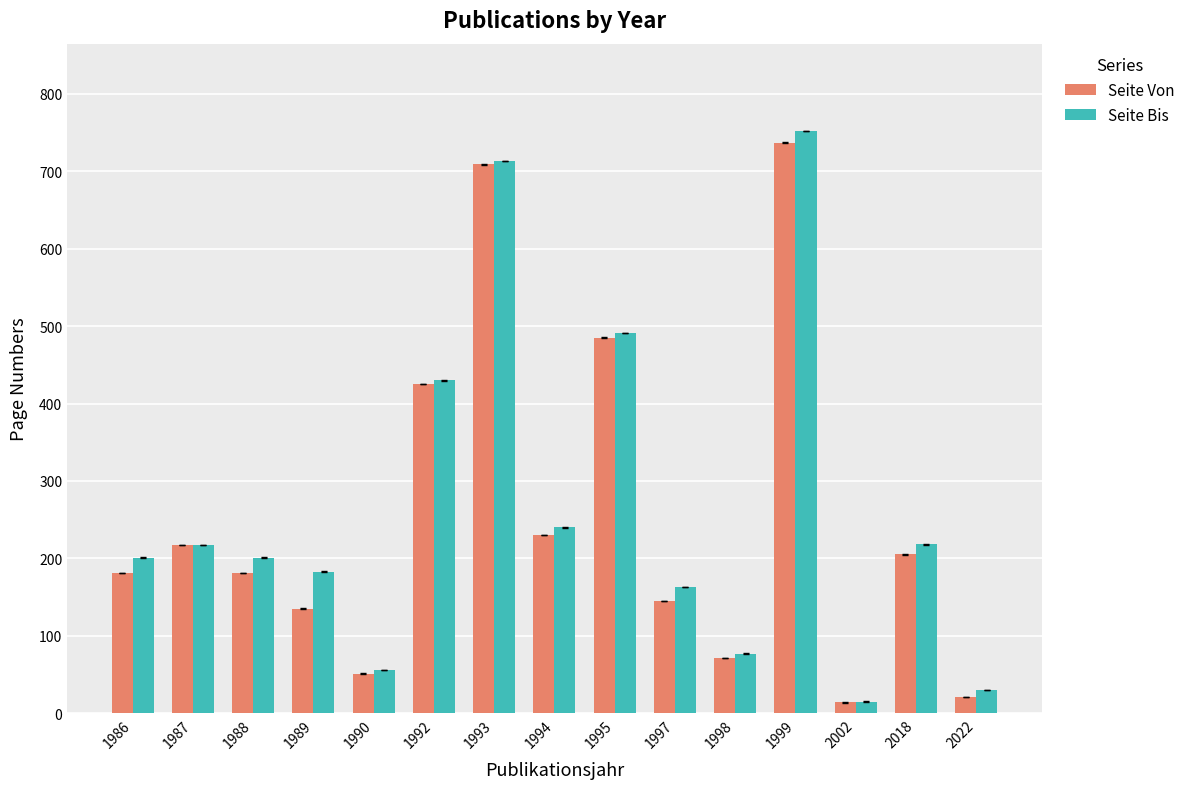

At which category is the sum across all series the highest?

1999